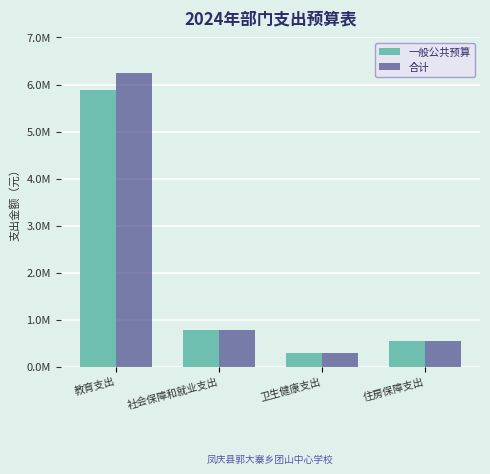

What is the minimum value shown in the chart?

303793.8